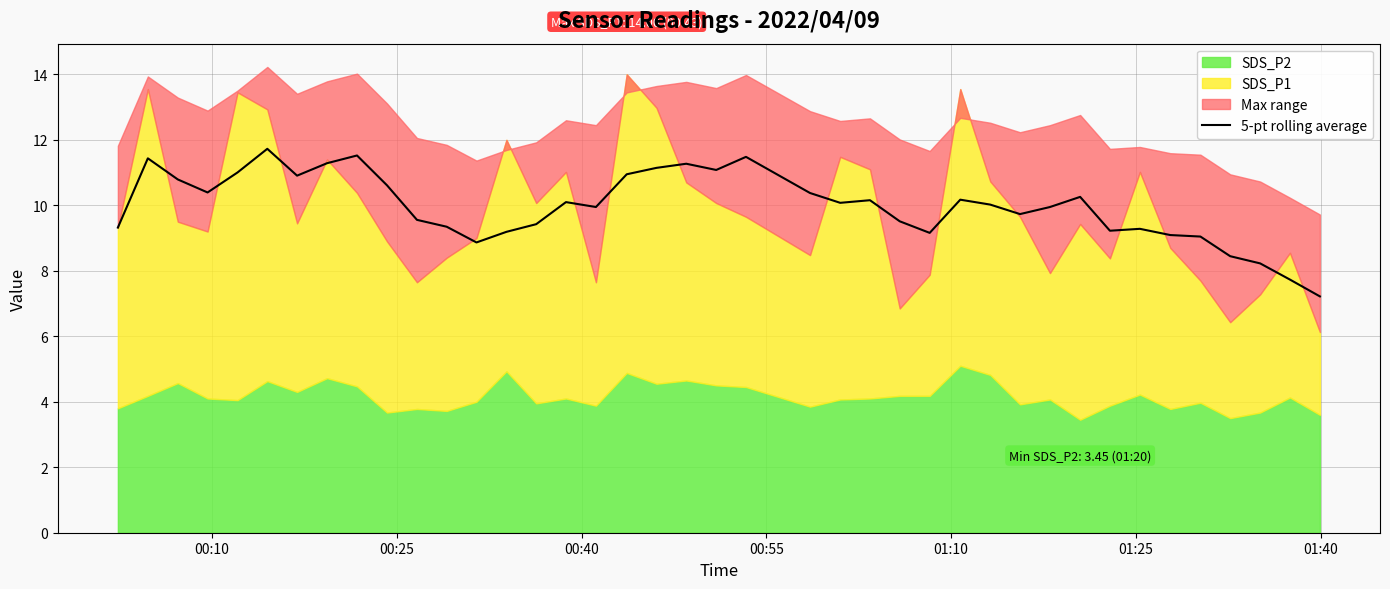

What is the lowest value of the 5-pt rolling average series?

7.2